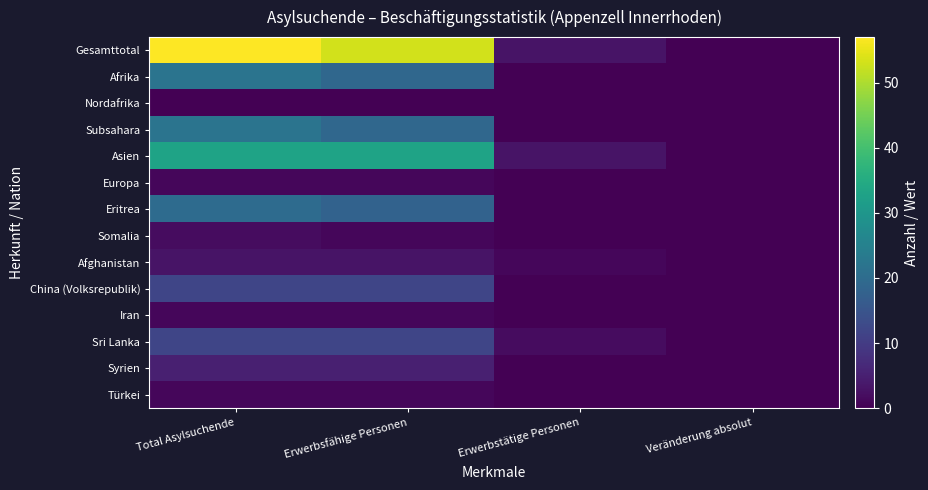

Reading left to right, list all the values displayed in this chart.

Gesamttotal: Total Asylsuchende=57	Erwerbsfähige Personen=53	Erwerbstätige Personen=3	Veränderung absolut=0
Afrika: Total Asylsuchende=22	Erwerbsfähige Personen=19	Erwerbstätige Personen=0	Veränderung absolut=0
Nordafrika: Total Asylsuchende=0	Erwerbsfähige Personen=0	Erwerbstätige Personen=0	Veränderung absolut=0
Subsahara: Total Asylsuchende=22	Erwerbsfähige Personen=19	Erwerbstätige Personen=0	Veränderung absolut=0
Asien: Total Asylsuchende=33	Erwerbsfähige Personen=33	Erwerbstätige Personen=3	Veränderung absolut=0
Europa: Total Asylsuchende=1	Erwerbsfähige Personen=1	Erwerbstätige Personen=0	Veränderung absolut=0
Eritrea: Total Asylsuchende=20	Erwerbsfähige Personen=18	Erwerbstätige Personen=0	Veränderung absolut=0
Somalia: Total Asylsuchende=2	Erwerbsfähige Personen=1	Erwerbstätige Personen=0	Veränderung absolut=0
Afghanistan: Total Asylsuchende=3	Erwerbsfähige Personen=3	Erwerbstätige Personen=1	Veränderung absolut=0
China (Volksrepublik): Total Asylsuchende=12	Erwerbsfähige Personen=12	Erwerbstätige Personen=0	Veränderung absolut=0
Iran: Total Asylsuchende=1	Erwerbsfähige Personen=1	Erwerbstätige Personen=0	Veränderung absolut=0
Sri Lanka: Total Asylsuchende=12	Erwerbsfähige Personen=12	Erwerbstätige Personen=2	Veränderung absolut=0
Syrien: Total Asylsuchende=5	Erwerbsfähige Personen=5	Erwerbstätige Personen=0	Veränderung absolut=0
Türkei: Total Asylsuchende=1	Erwerbsfähige Personen=1	Erwerbstätige Personen=0	Veränderung absolut=0